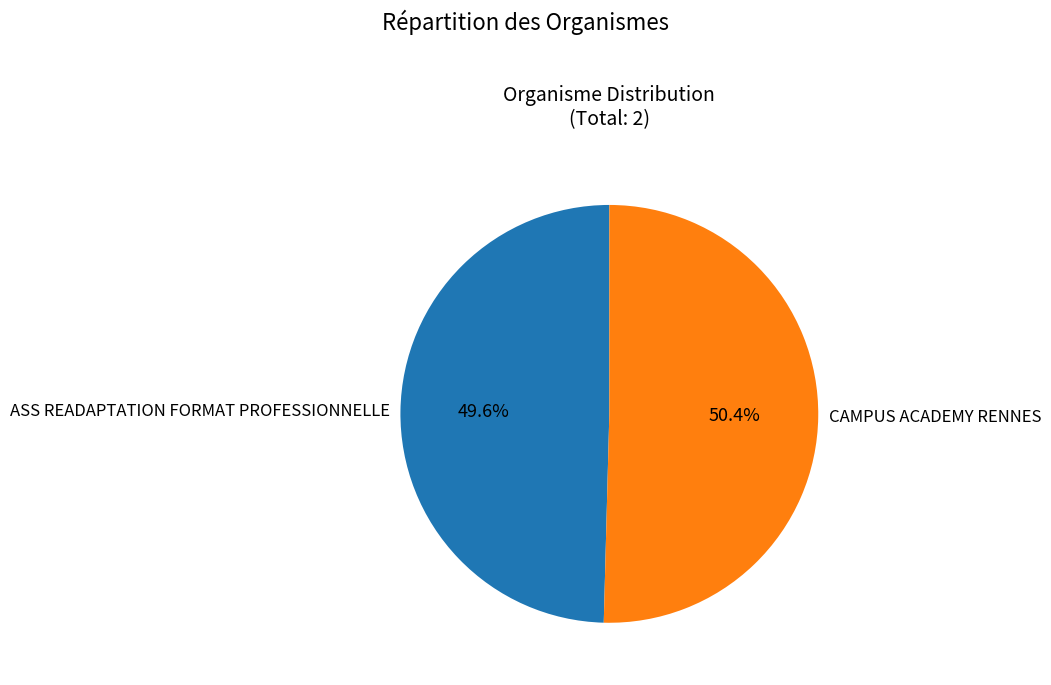

The CAMPUS ACADEMY RENNES slice represents 50% of the pie. True or false?

True